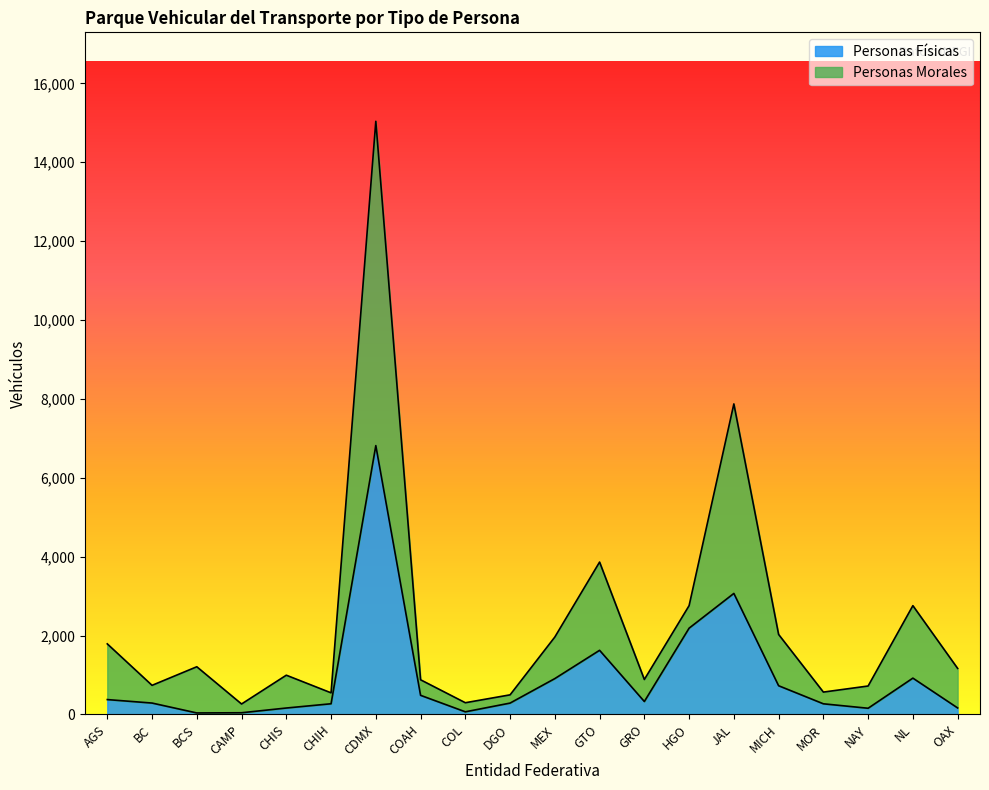

How many data points in Personas Físicas are above 329?

9